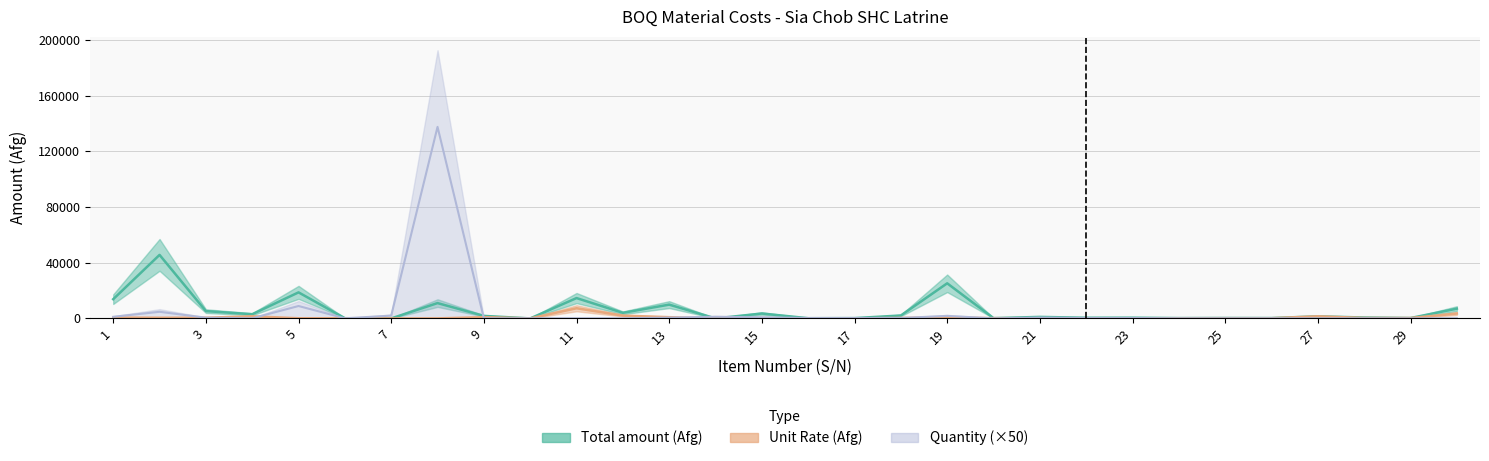

How many series are shown in this chart?

3